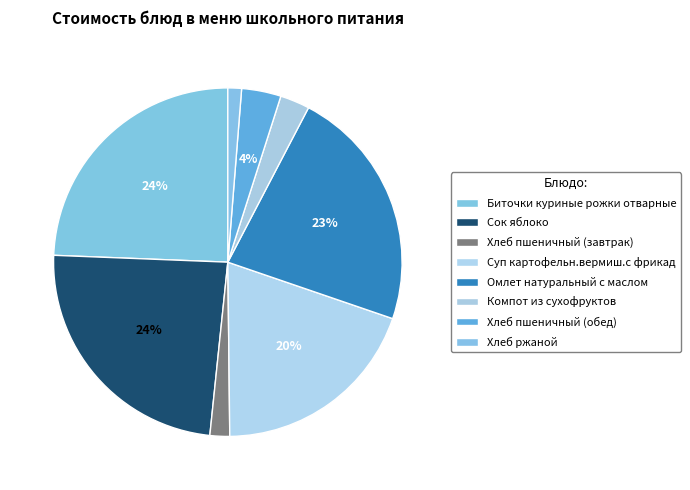

Which slice is the largest?

Биточки куриные рожки отварные